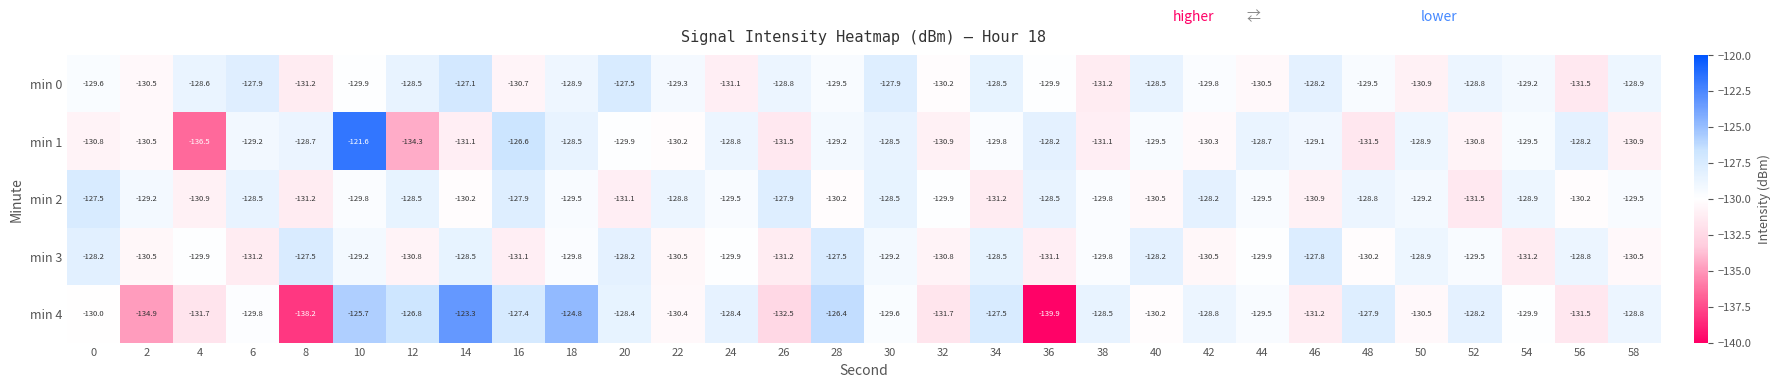

What is the maximum value shown in the chart?

-121.6